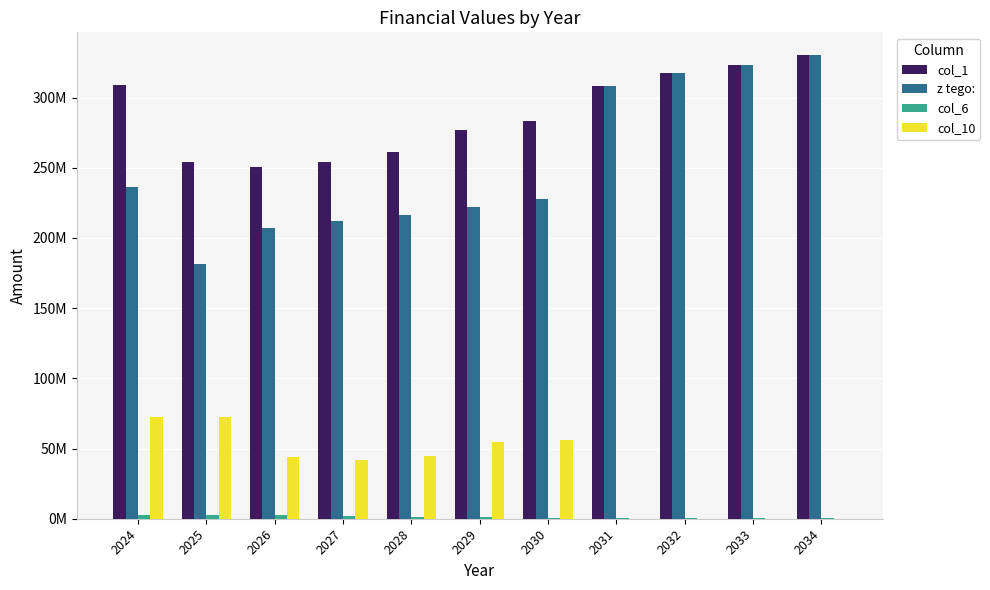

Are the bars horizontal?

No